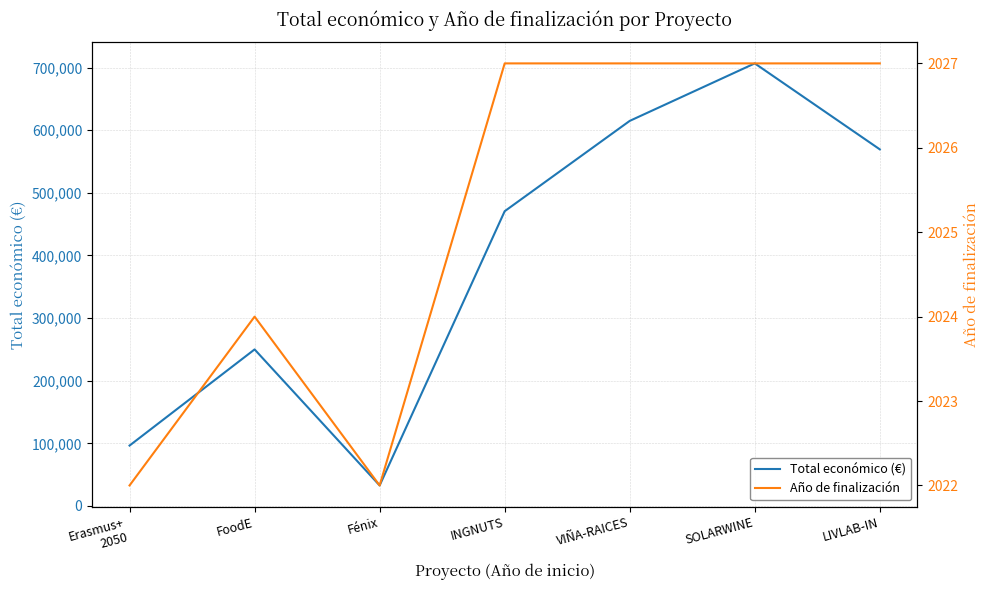

Which series has the largest total across all categories?

Total económico (€)